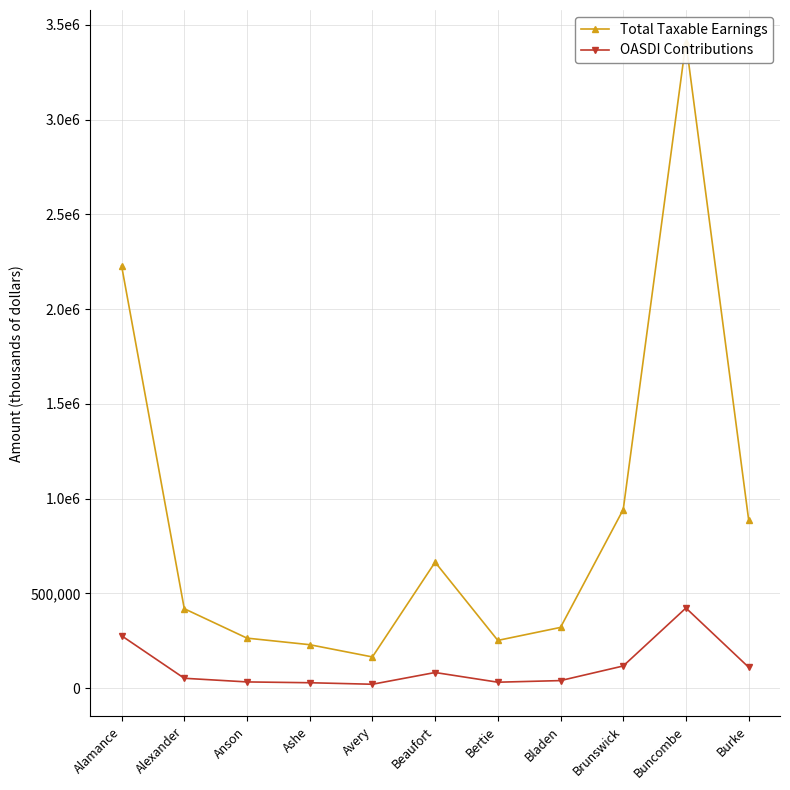

What position from the left is Beaufort?

6